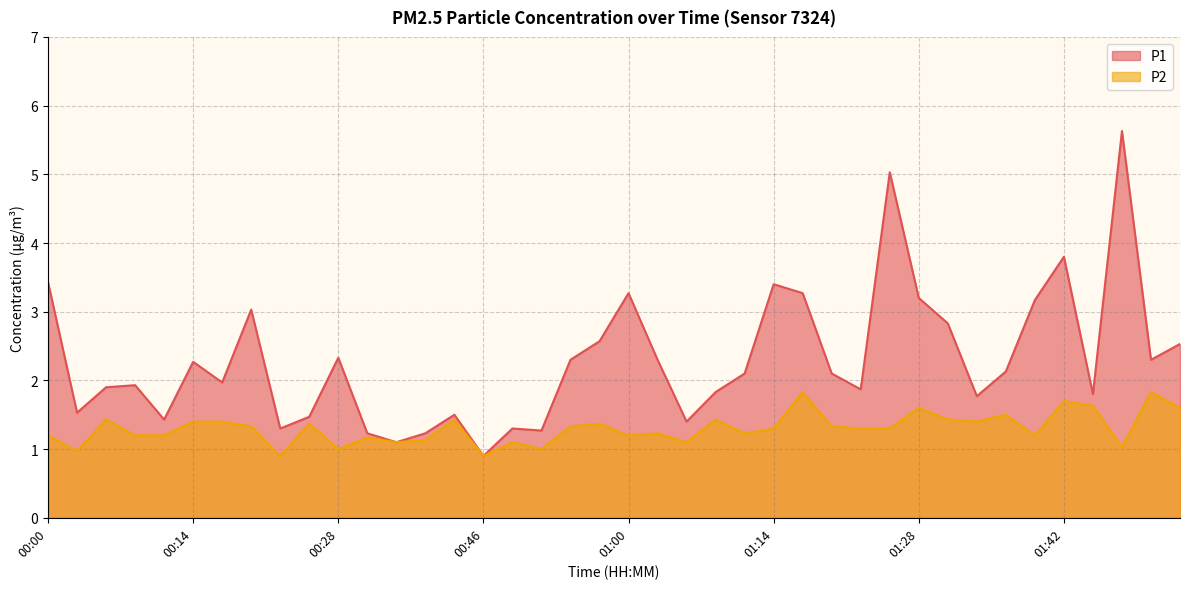

The P2 series shows 1.0 at 00:03. True or false?

True